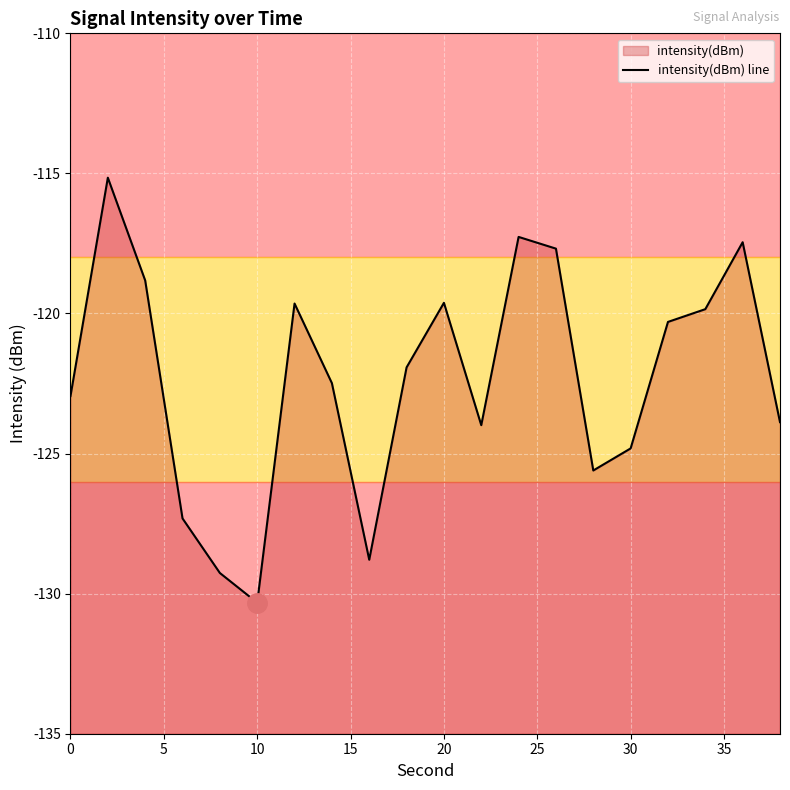

How many points are higher than both their immediate neighbors (excluding endpoints)?

5